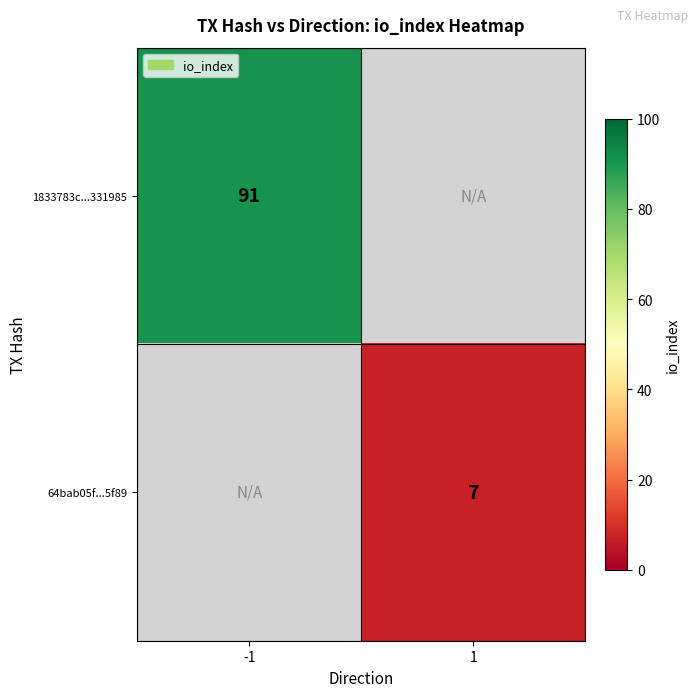

Count the number of categories in the chart.

2